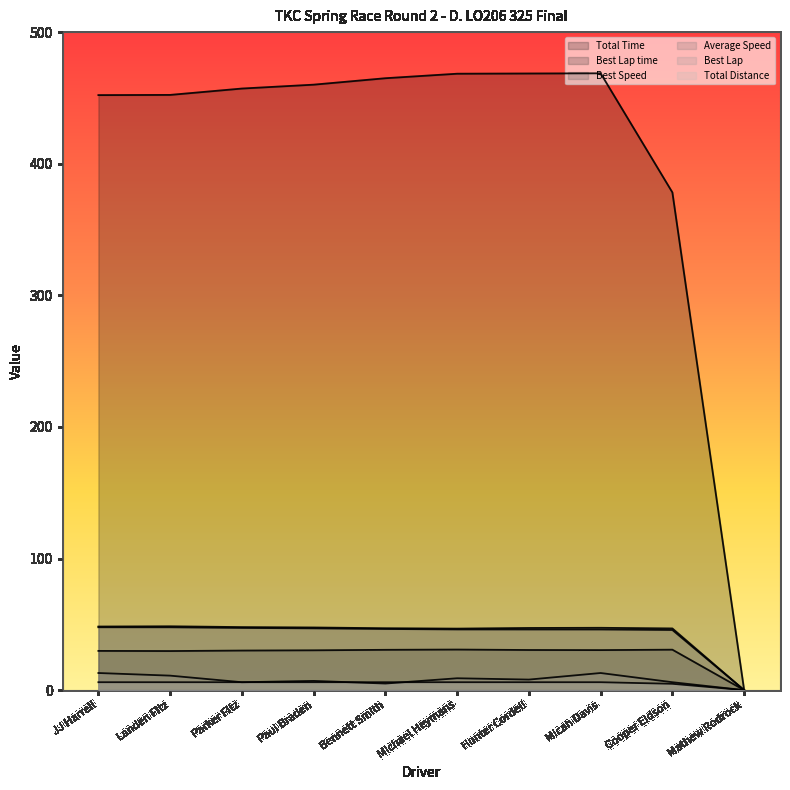

Which series has the widest spread of values?

Total Time